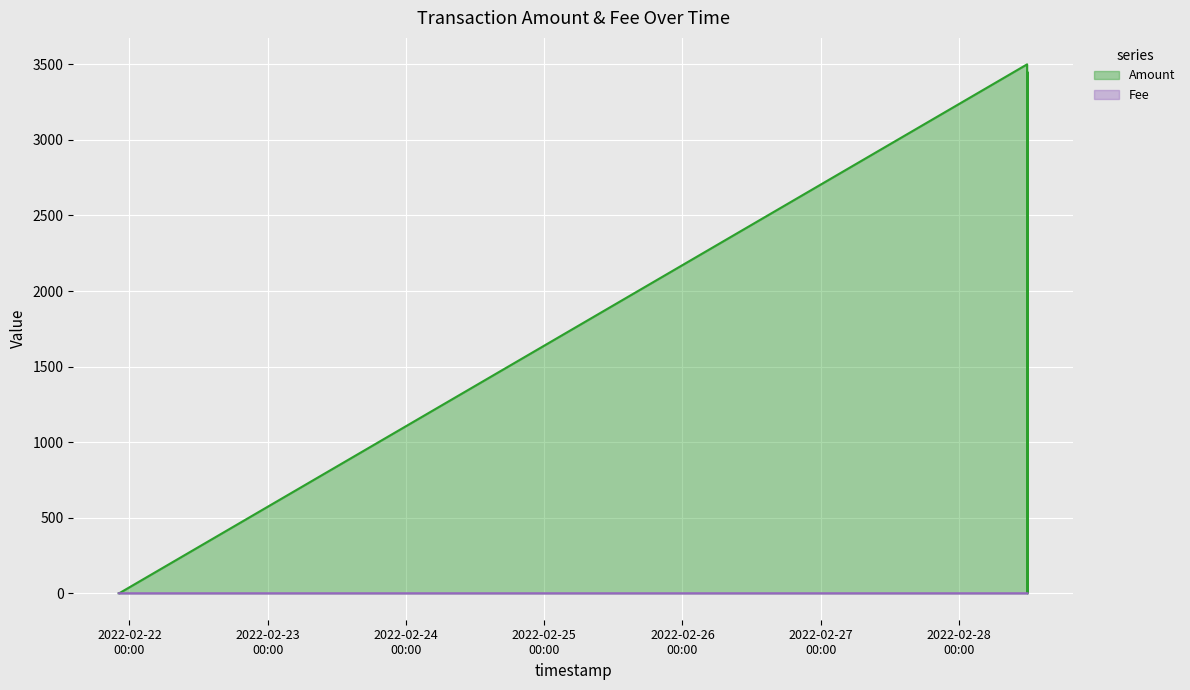

What is the difference between the highest and lowest values at 2022-02-28 11:50:28?

3500.3